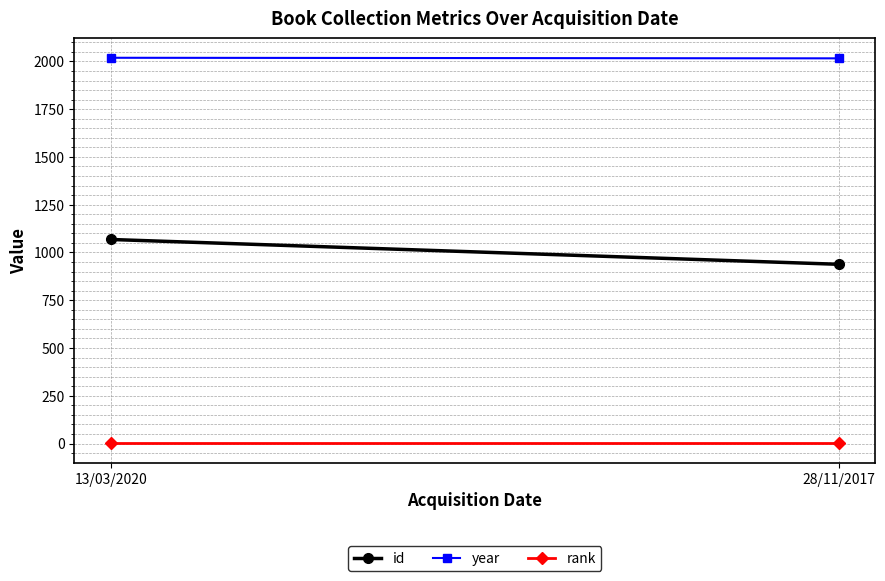

What position from the left is 13/03/2020?

1